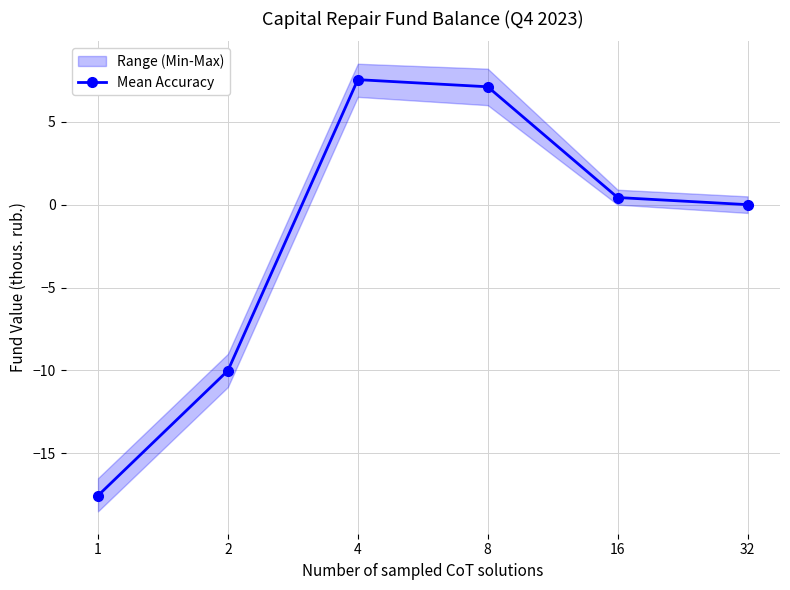

Which has a higher value, 16 or 4?

4